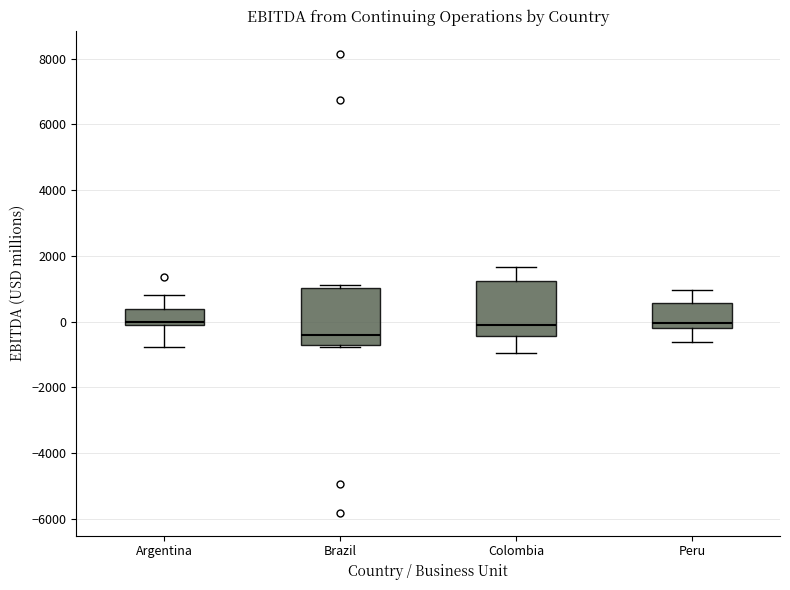

Which box's median line is the lowest?

Brazil